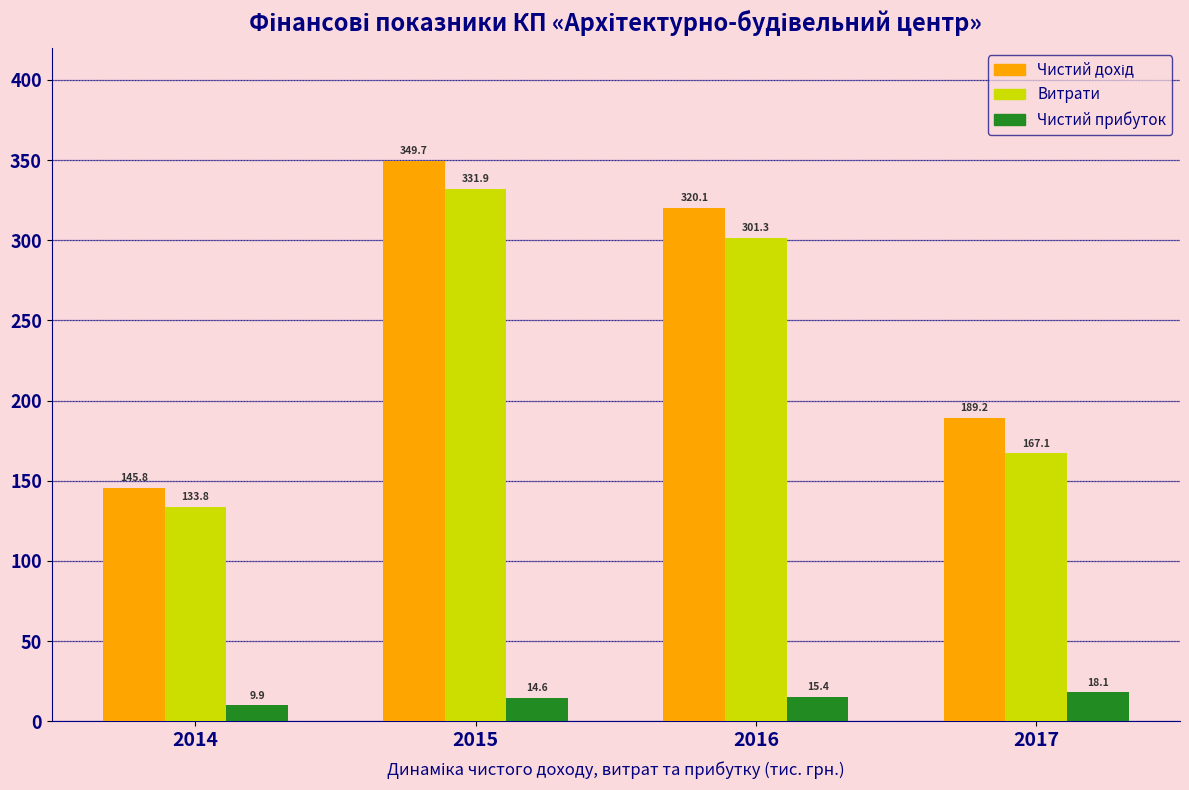

What is the minimum value shown in the chart?

9.9